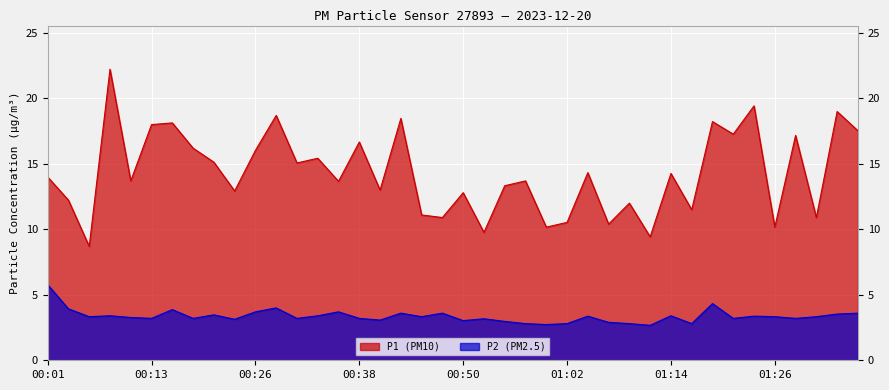

True or false: P2 has a value of 1.4 at 00:28.

False